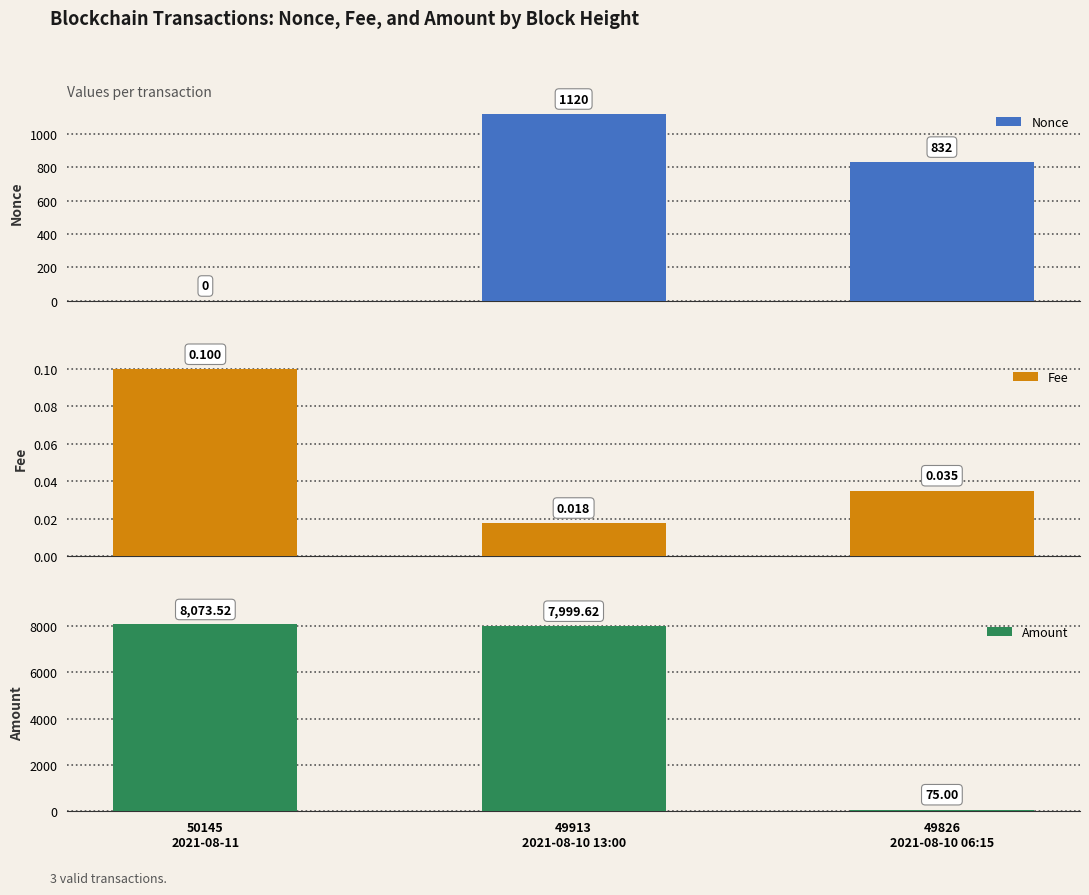

Which series changed the most between 49913
2021-08-10 13:00 and 49826
2021-08-10 06:15?

Amount